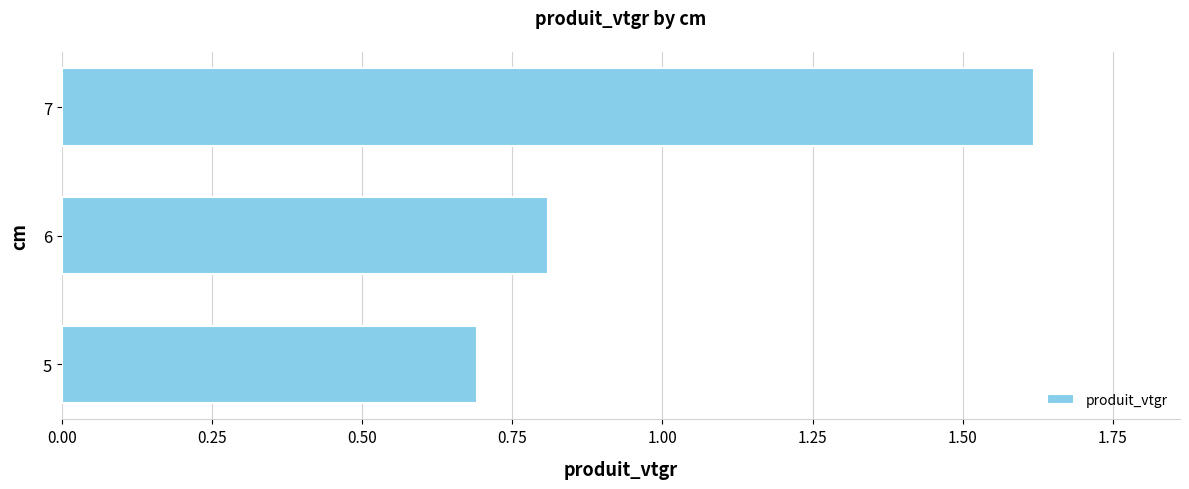

Are the bars grouped side by side (vs. stacked)?

No